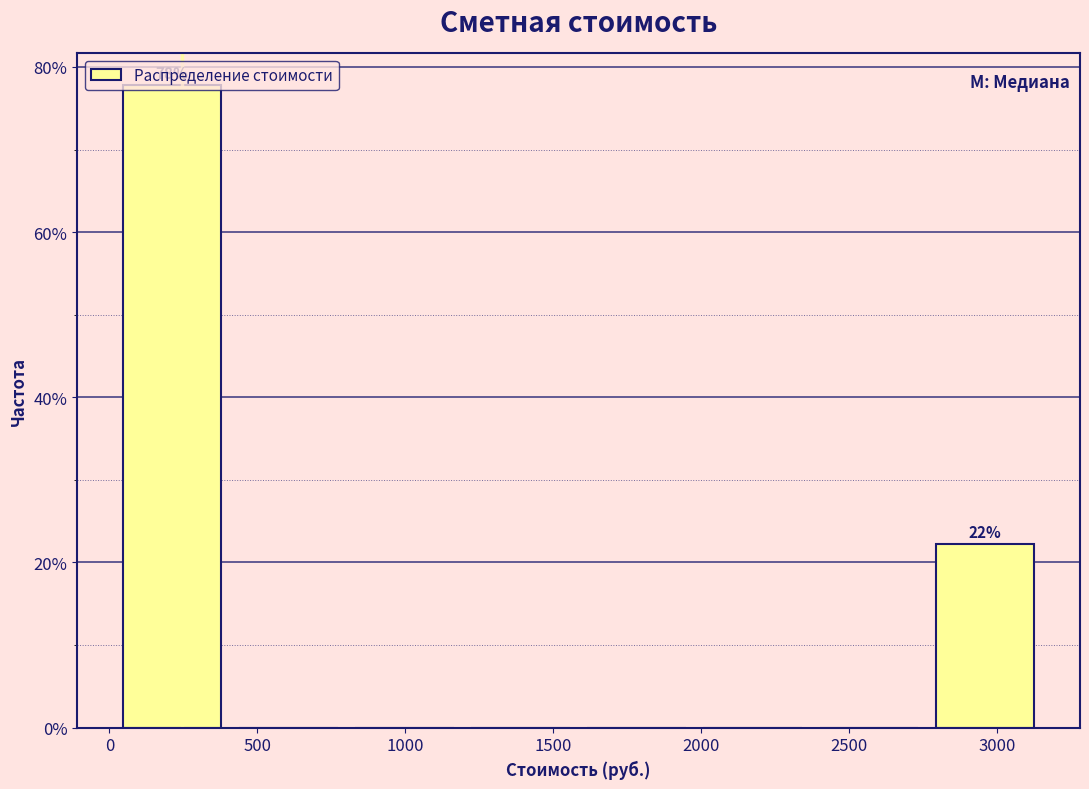

Which range on the x-axis has the tallest bar?

0 to 400